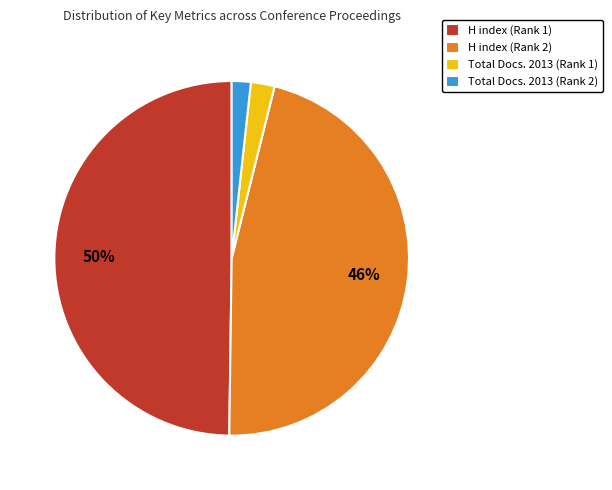

To the nearest percent, what percentage of the pie is H index (Rank 1)?

50%